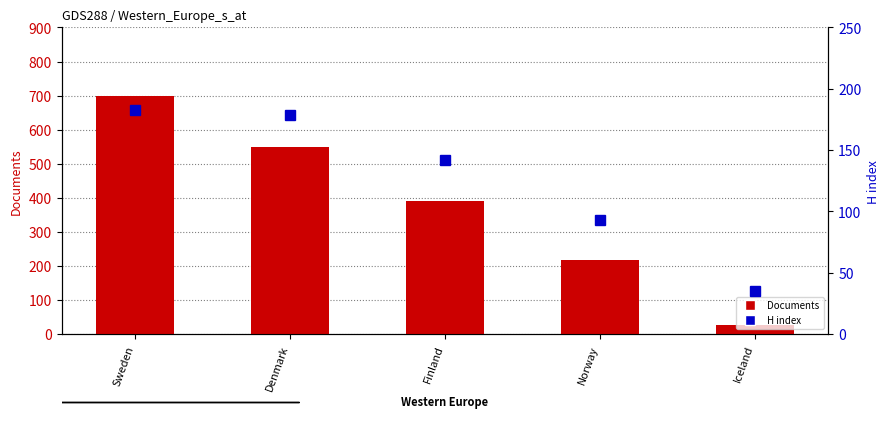

How many values in the Documents series are below 391?

2